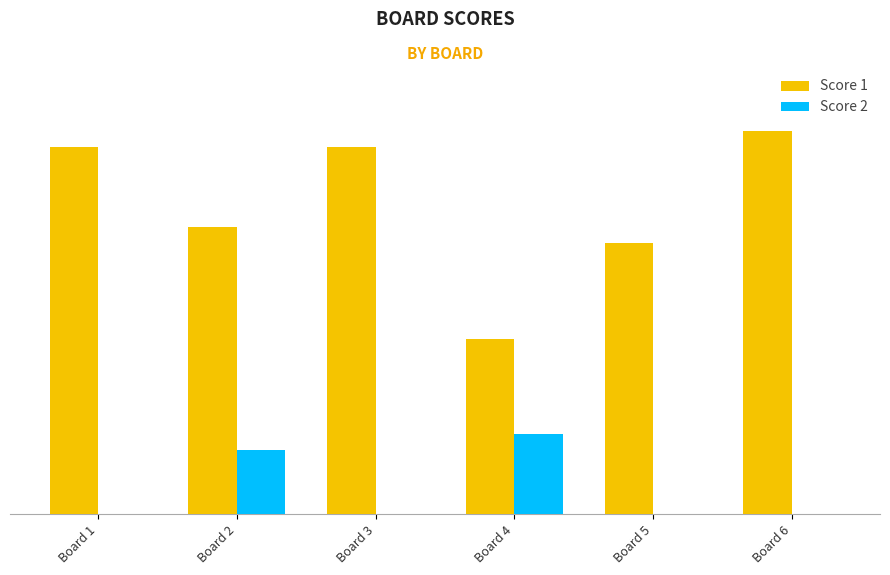

At which label is Score 2 closest to 2?

Board 1